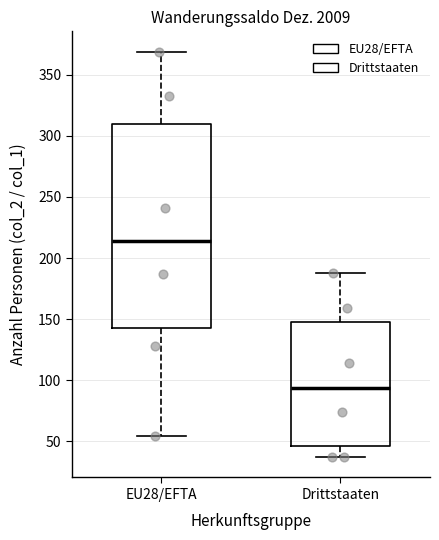

Reading left to right, transcribe this box plot: for each box, give where its median line is, the range the box spans, and where its two whiskers end, as read against the y-axis. The values are not printed on the chart, so give them approximately, as read against the axis.

EU28/EFTA: median 215, box 145 to 310, whiskers 55 to 370
Drittstaaten: median 95, box 45 to 150, whiskers 35 to 190